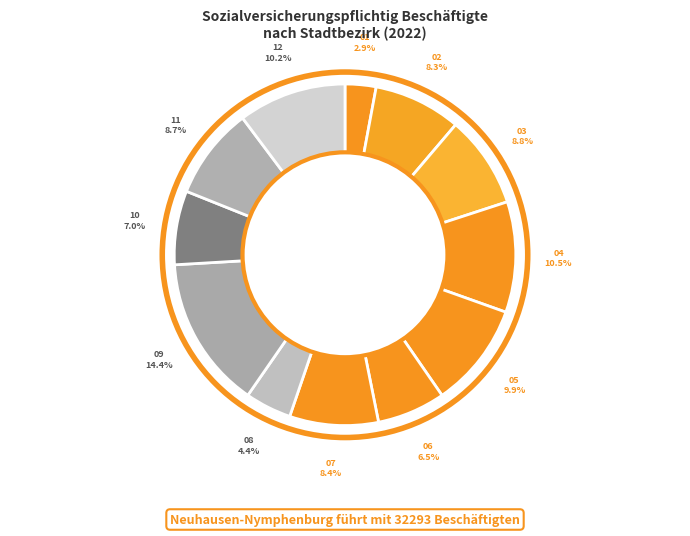

Count the number of slices in the pie.

12